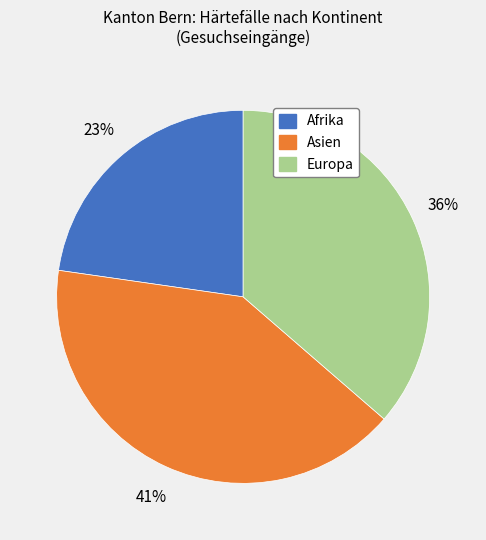

What is the largest slice in the pie chart?

Asien